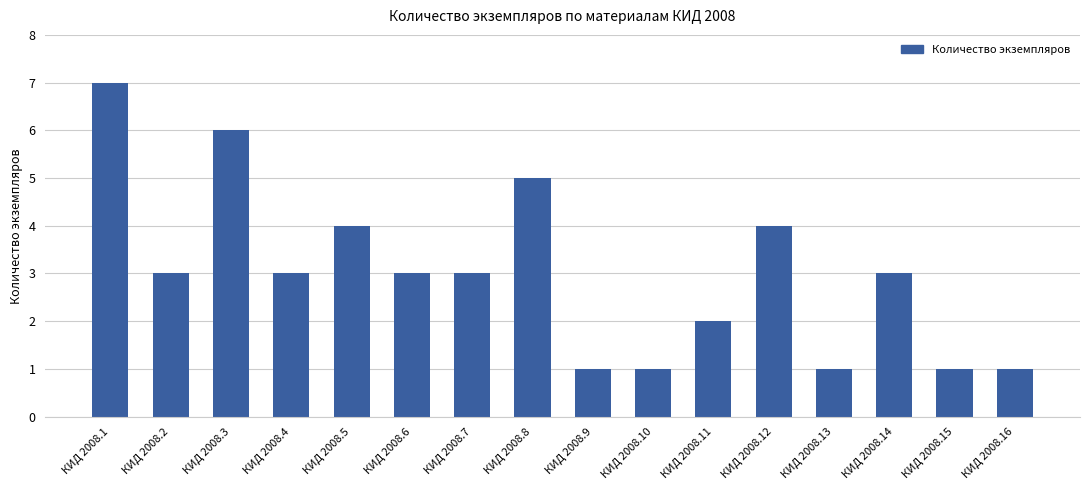

What is the maximum value shown in the chart?

7